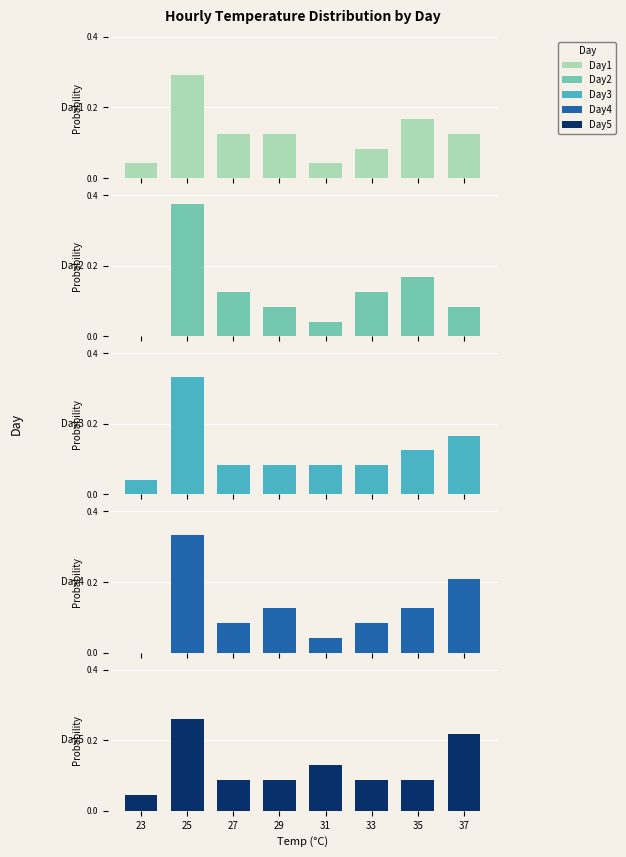

Which series has the widest spread of values?

Day2